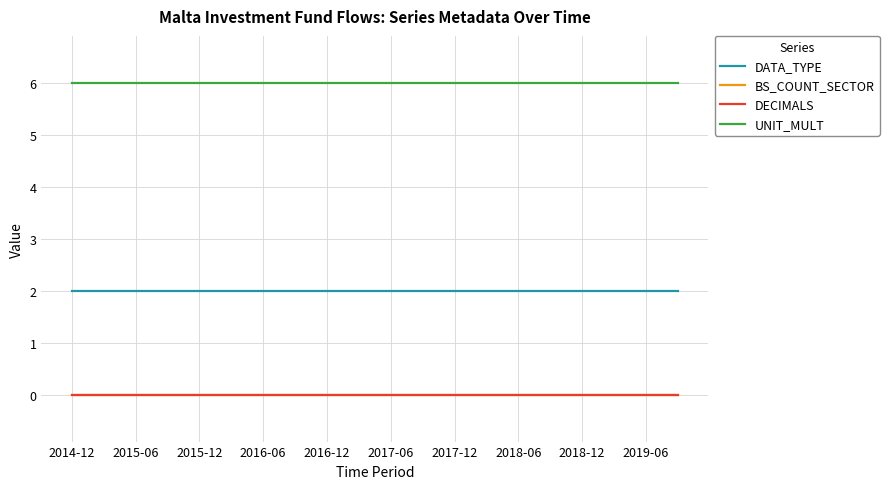

Reading right to left, what are all the values shown in this chart?

DATA_TYPE: 2	2	2	2	2	2	2	2	2	2	2	2	2	2	2	2	2	2	2	2
BS_COUNT_SECTOR: 0	0	0	0	0	0	0	0	0	0	0	0	0	0	0	0	0	0	0	0
DECIMALS: 0	0	0	0	0	0	0	0	0	0	0	0	0	0	0	0	0	0	0	0
UNIT_MULT: 6	6	6	6	6	6	6	6	6	6	6	6	6	6	6	6	6	6	6	6